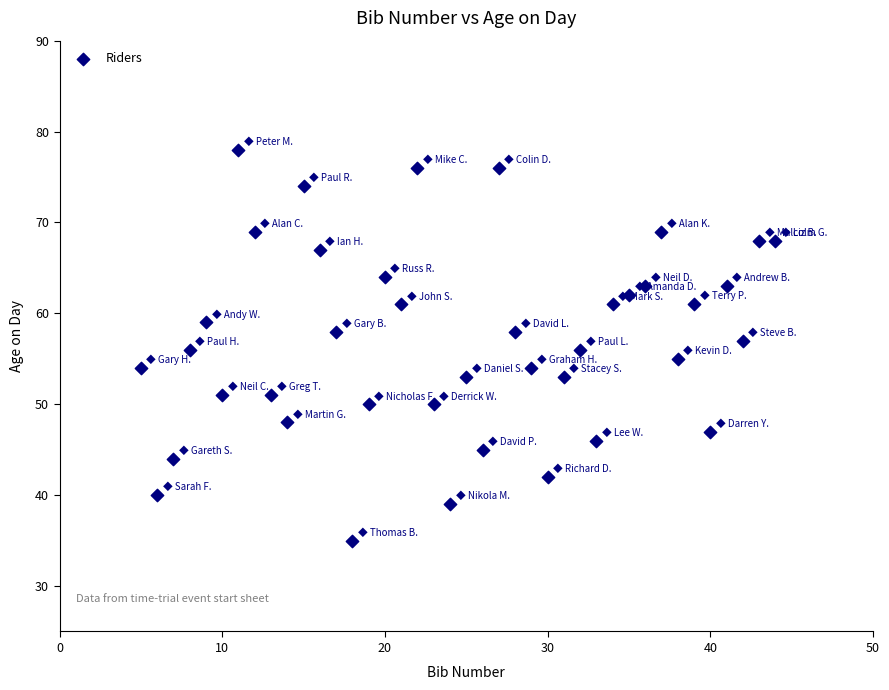

What is the range of X values (max minus min)?

39